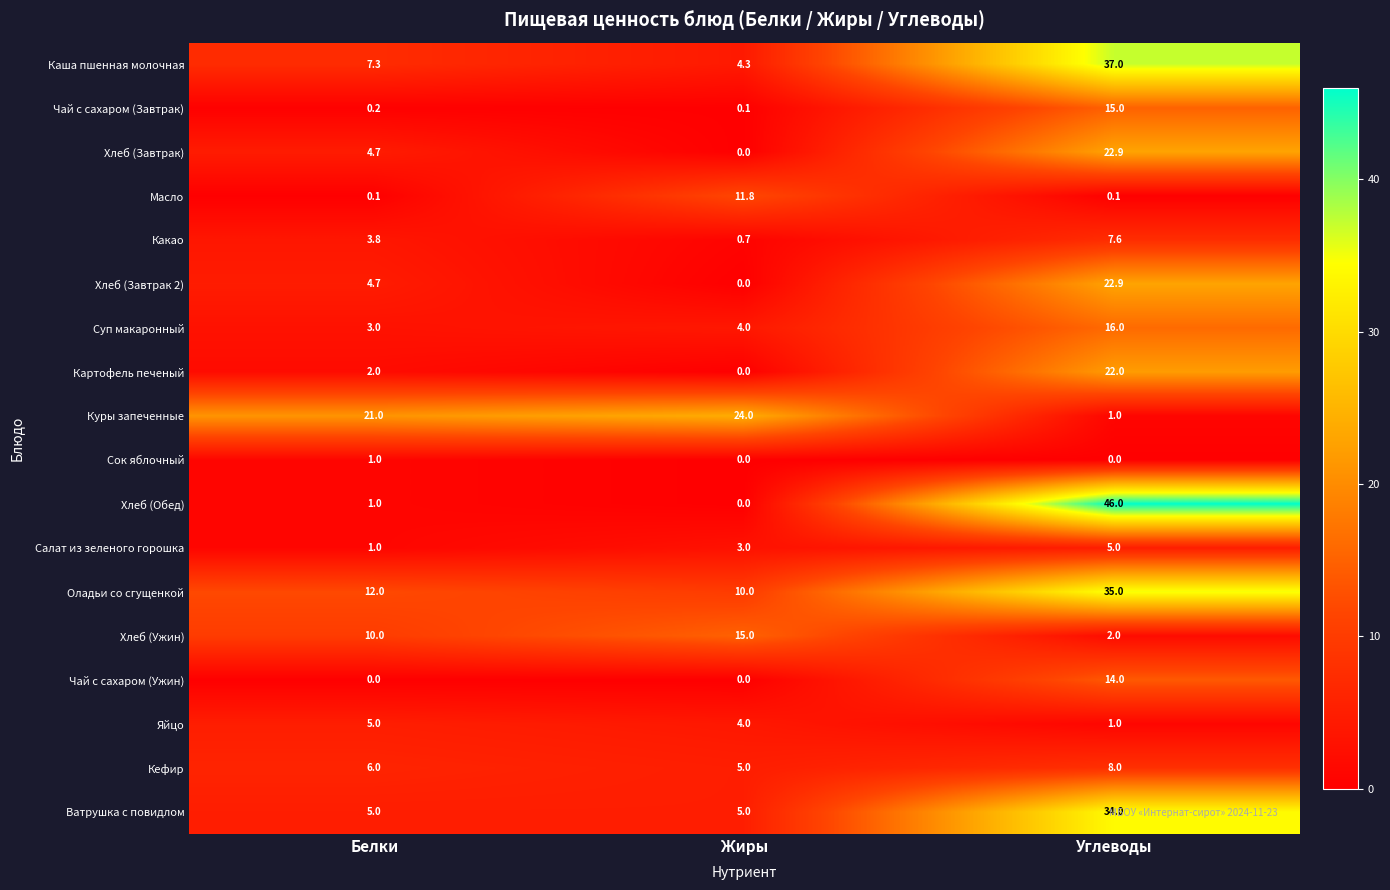

The Каша пшенная молочная series shows 37.0 at Углеводы. True or false?

True